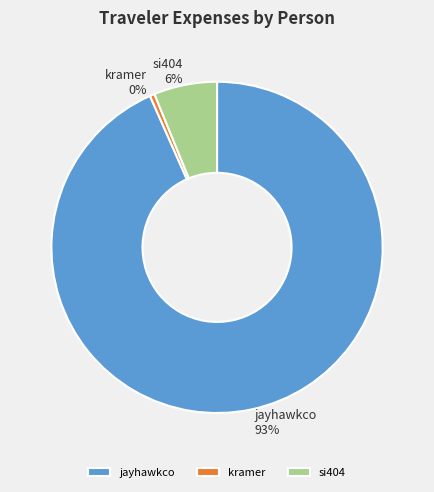

Which has a higher value, si404 or kramer?

si404